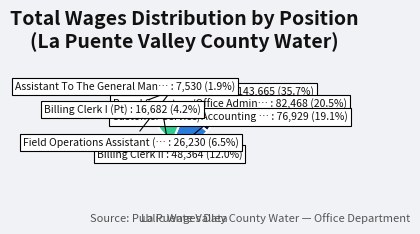

How many slices are in this pie chart?

7